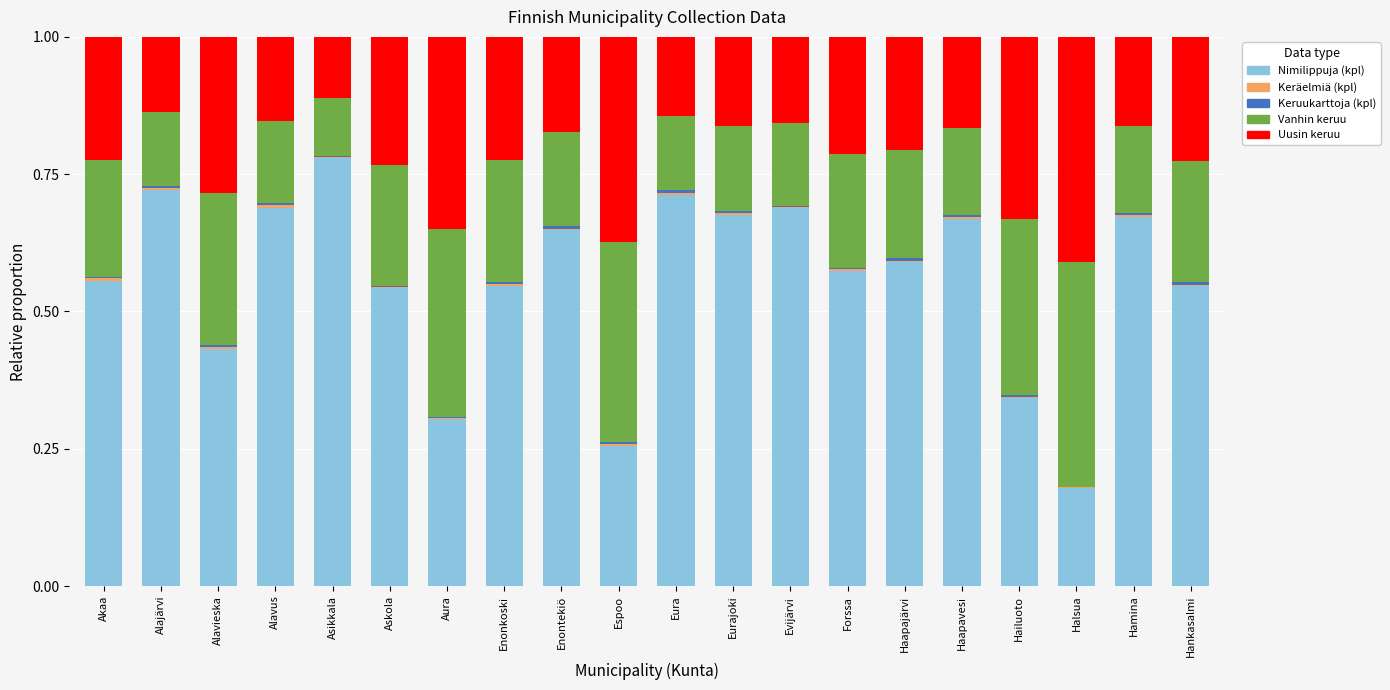

True or false: Nimilippuja (kpl) has a value of 0.1 at Aura.

False